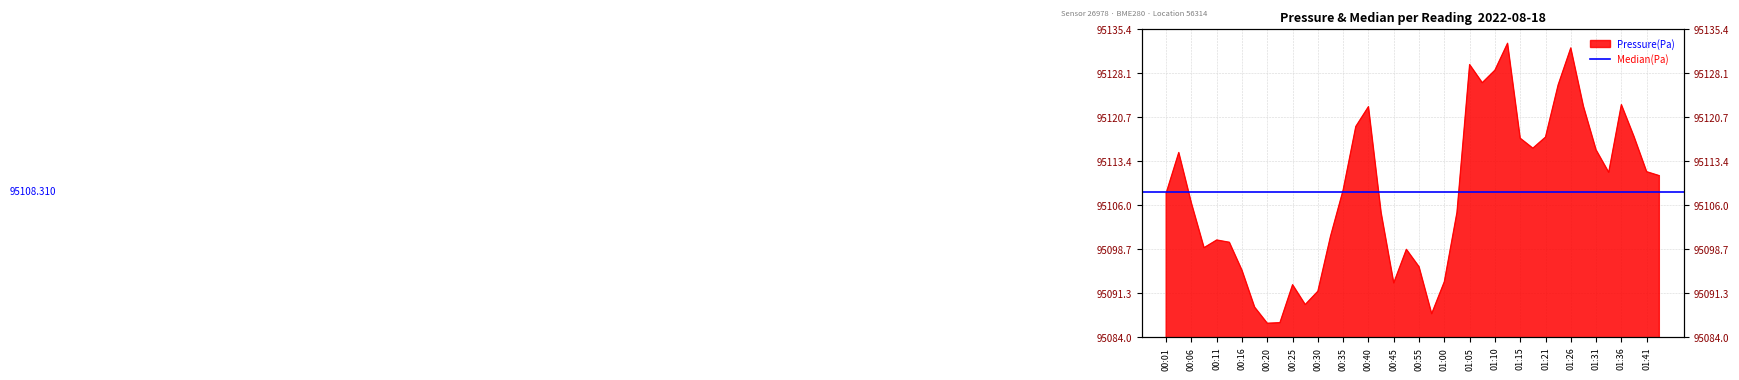

What is the sum of the values at 00:11 and 00:08?

190199.2